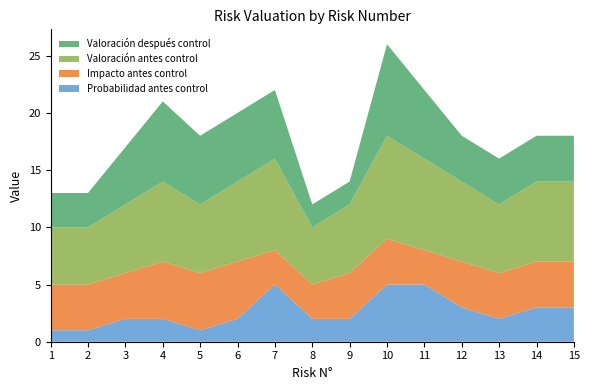

Reading right to left, what are all the values shown in this chart?

Valoración después control: 15=4	14=4	13=4	12=4	11=6	10=8	9=2	8=2	7=6	6=6	5=6	4=7	3=5	2=3	1=3
Valoración antes control: 15=7	14=7	13=6	12=7	11=8	10=9	9=6	8=5	7=8	6=7	5=6	4=7	3=6	2=5	1=5
Impacto antes control: 15=4	14=4	13=4	12=4	11=3	10=4	9=4	8=3	7=3	6=5	5=5	4=5	3=4	2=4	1=4
Probabilidad antes control: 15=3	14=3	13=2	12=3	11=5	10=5	9=2	8=2	7=5	6=2	5=1	4=2	3=2	2=1	1=1